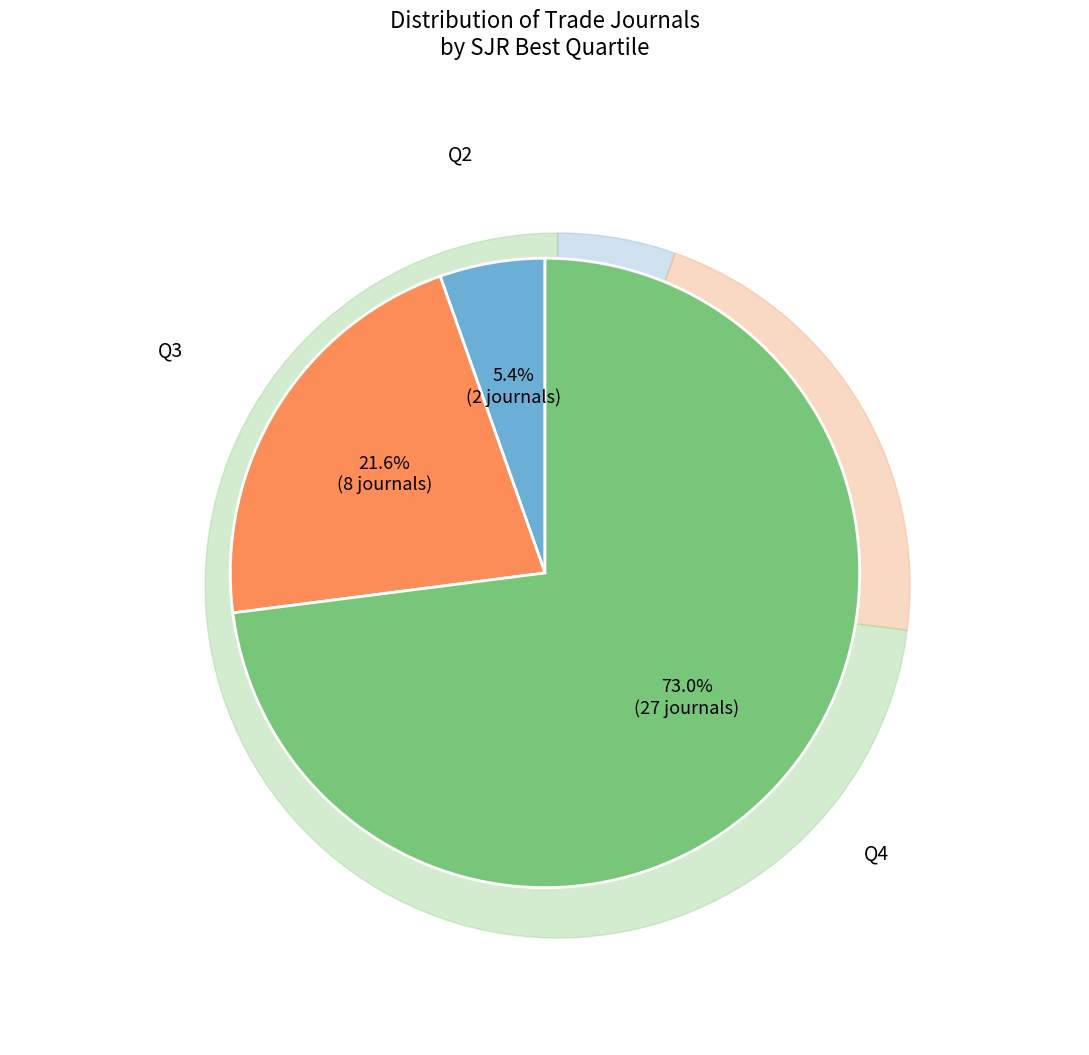

Count the number of slices in the pie.

3